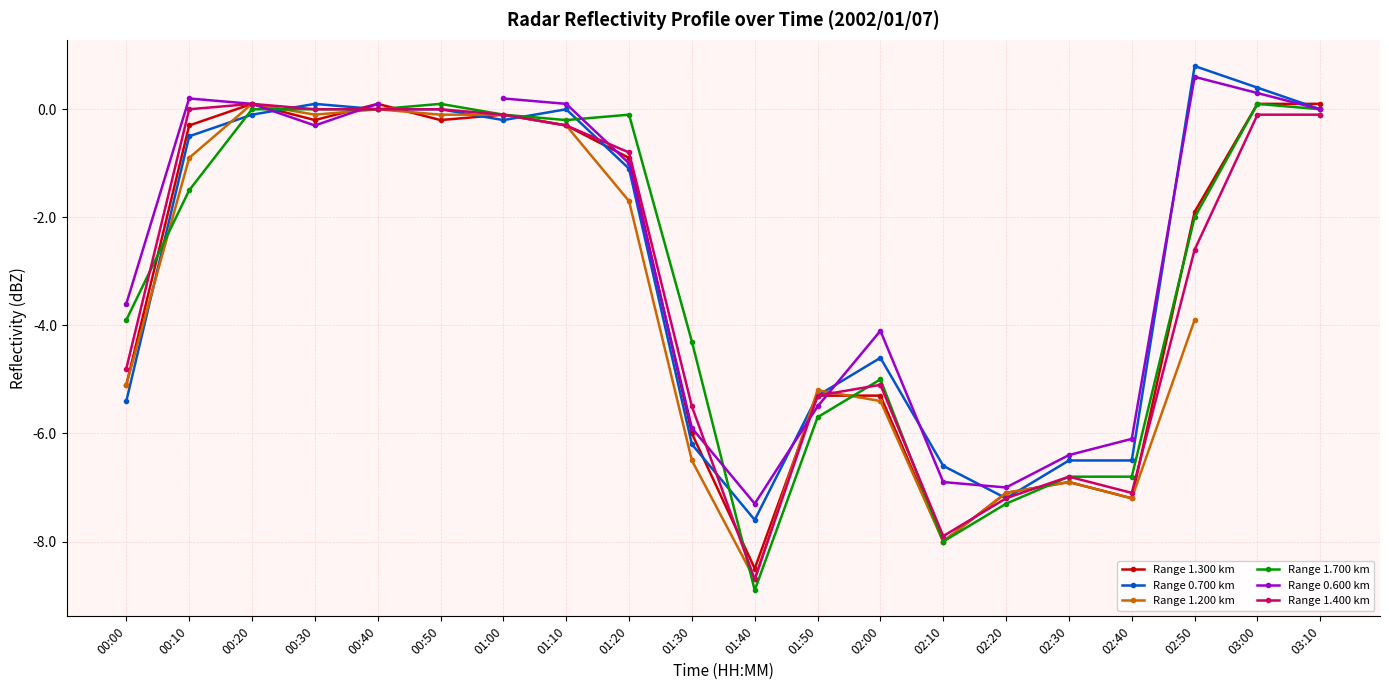

Is the value of Range 1.700 km at 00:50 greater than the value of Range 1.300 km at 01:40?

Yes